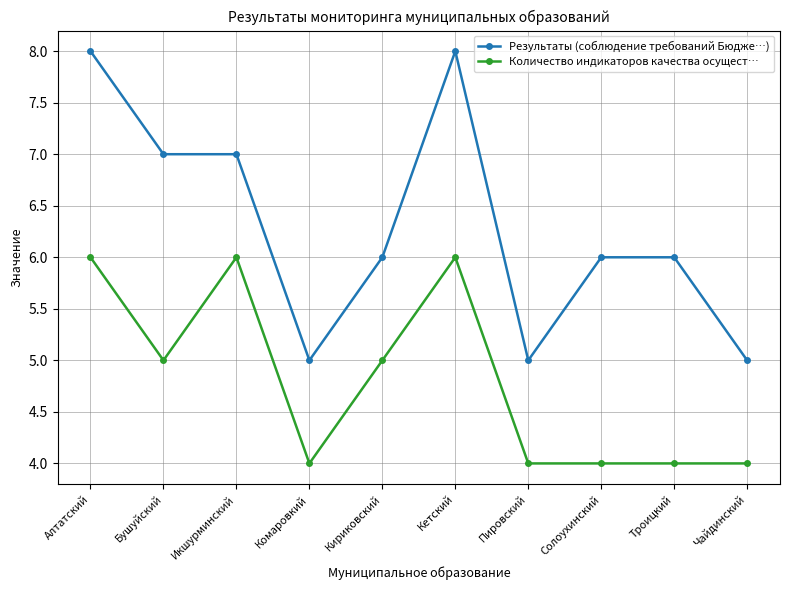

What is the maximum value for Количество индикаторов качества осущест…?

6